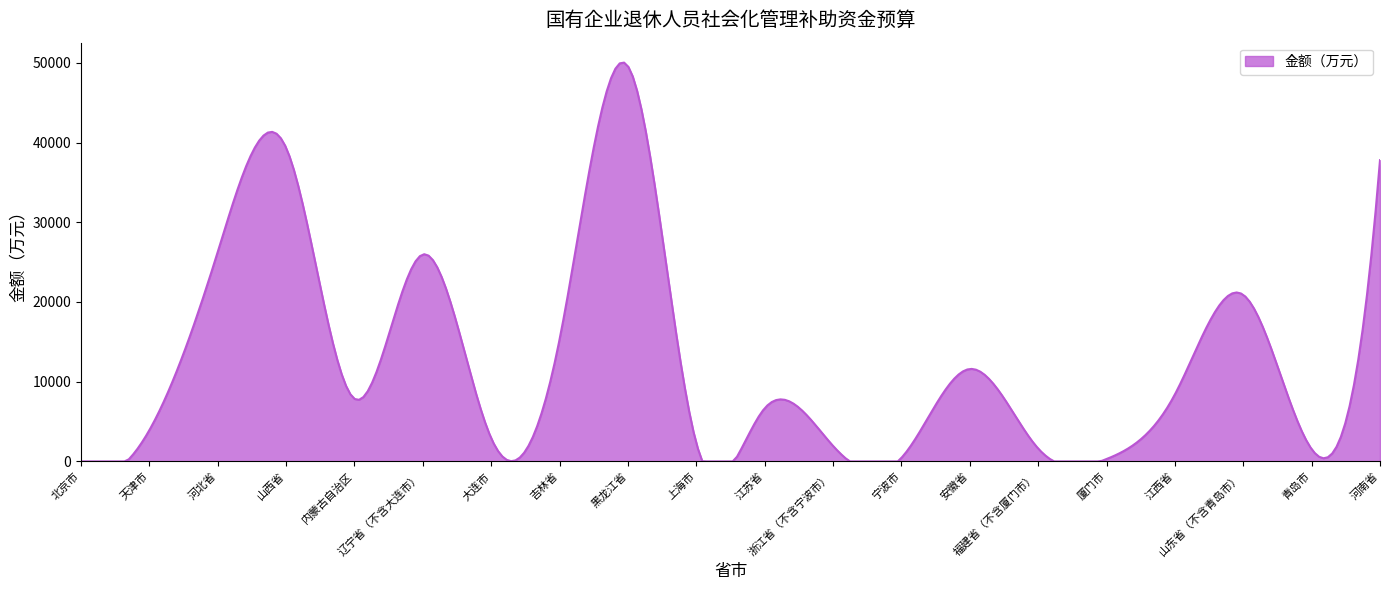

What is the greatest value displayed?

50027.1